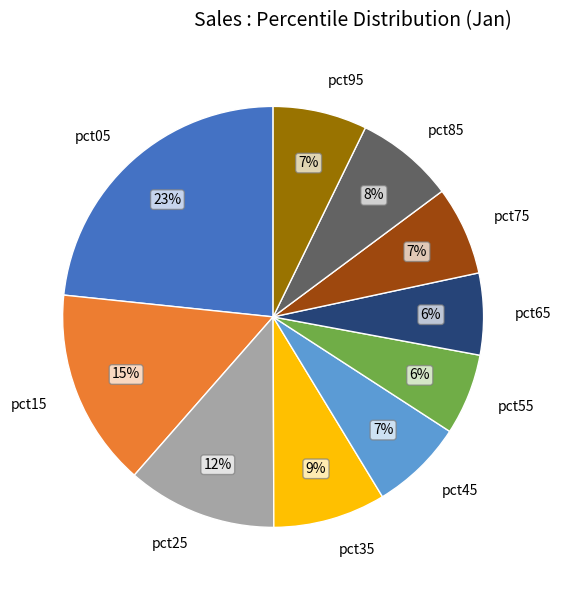

To the nearest percent, what percentage of the pie is pct65?

6%